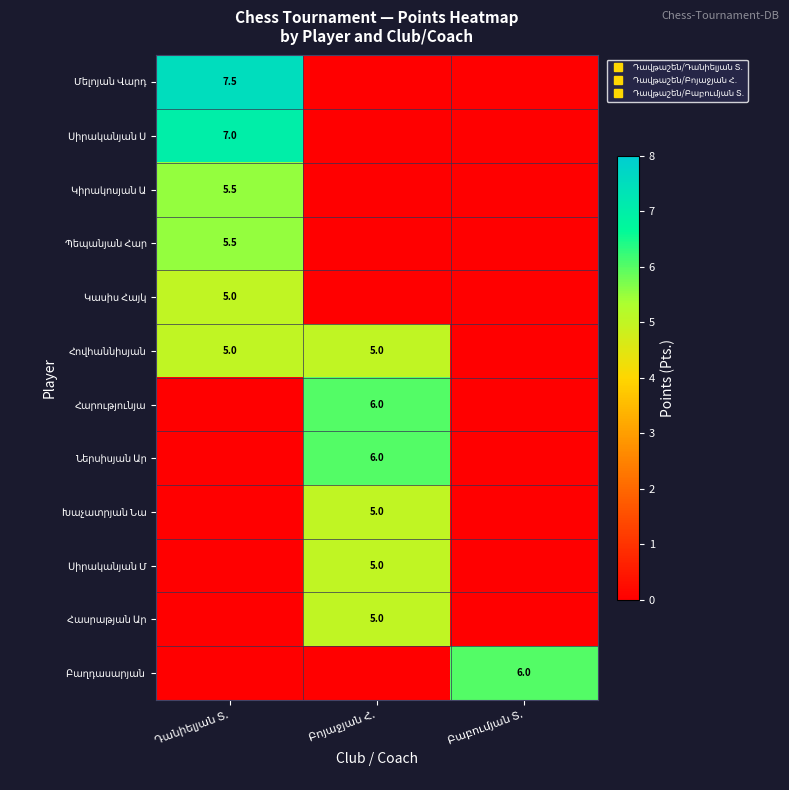

What is the difference between the maximum and minimum values in the Պեպանյան Հար series?

5.5